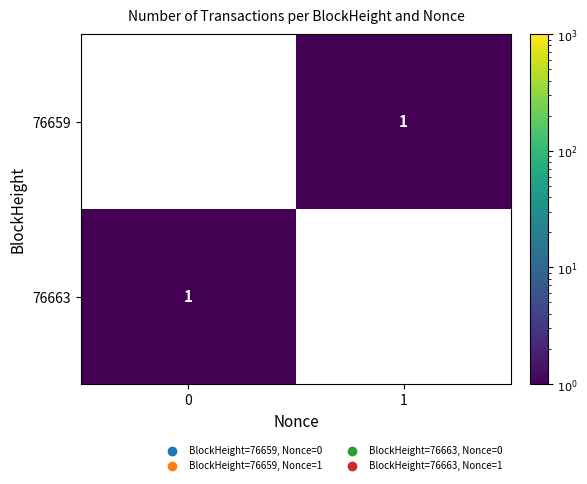

Is it true that 76659 equals 0 at 1?

False